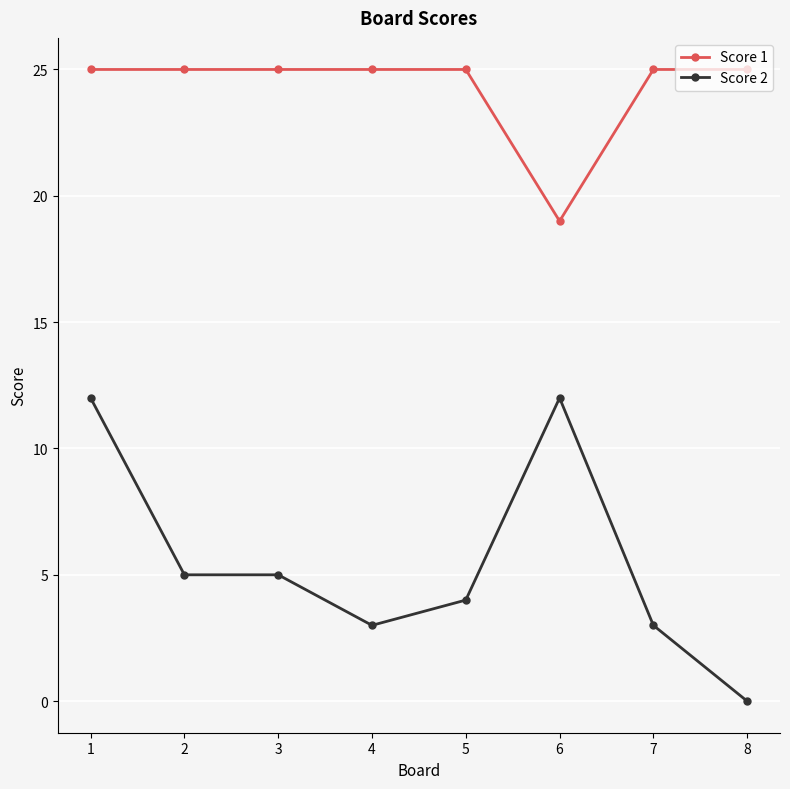

How many lines are shown in the chart?

2